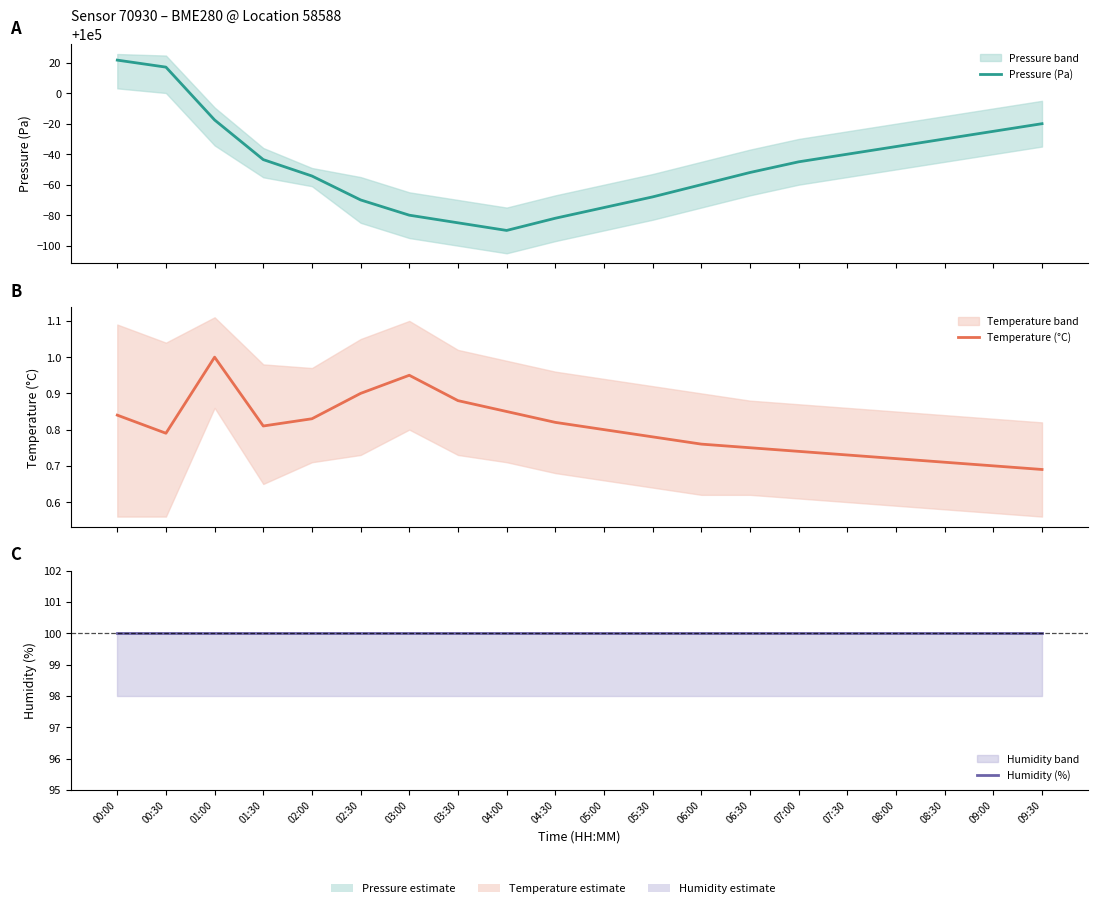

Is the value of Humidity (%) at 07:00 greater than the value of Pressure (Pa) at 09:00?

No